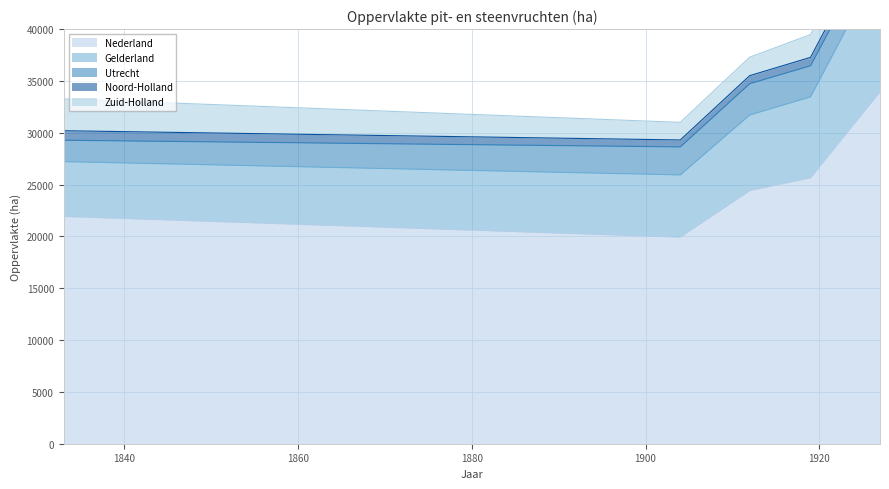

The value of Utrecht at 1927 is 4443. True or false?

False